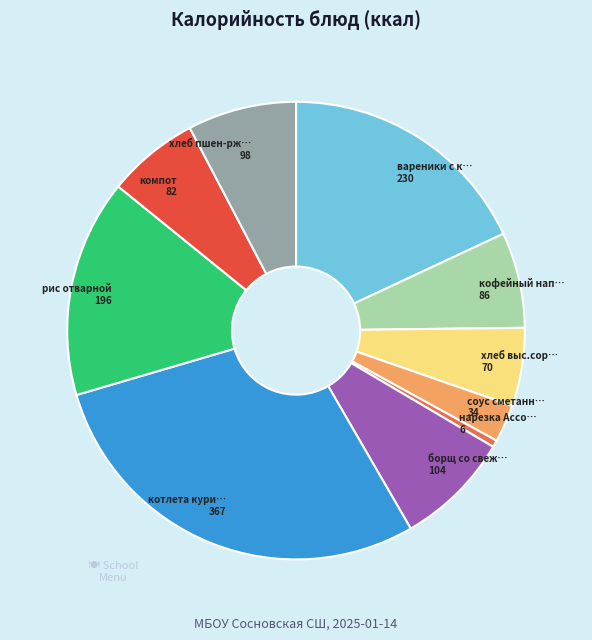

Is there any slice that represents more than half of the pie?

No